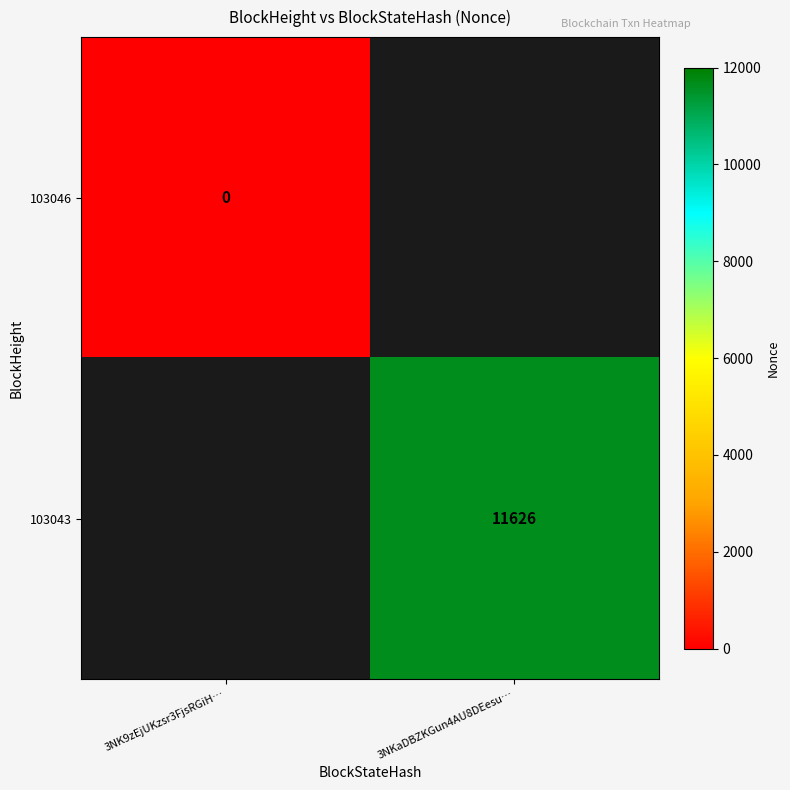

The 103043 series shows 15388 at 3NKaDBZKGun4AU8DEesu…. True or false?

False